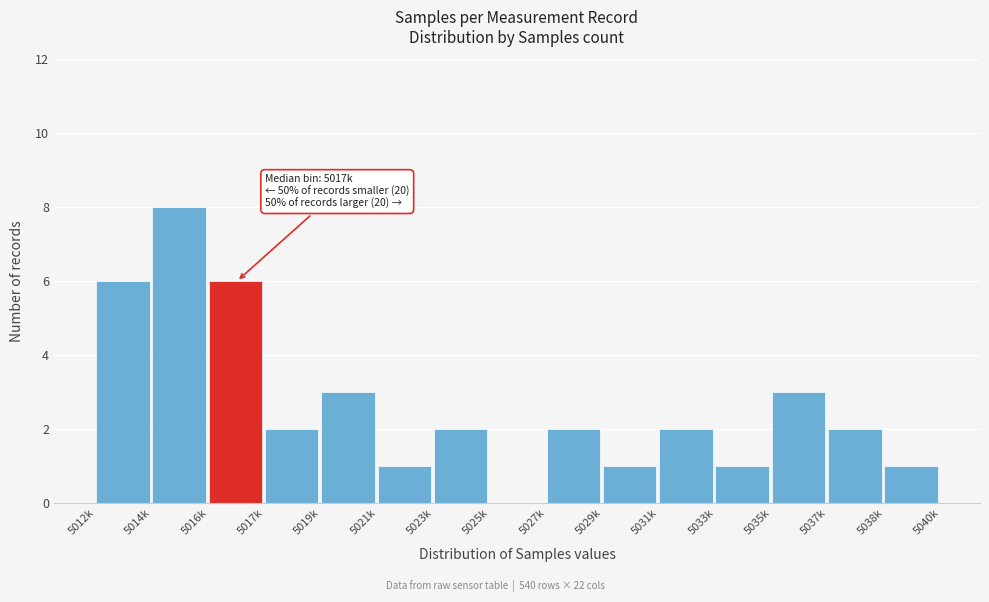

Reading left to right, transcribe all the data shown in this chart.

5012k=6	5014k=8	5016k=6	5017k=2	5019k=3	5021k=1	5023k=2	5025k=0	5027k=2	5029k=1	5031k=2	5033k=1	5035k=3	5037k=2	5038k=1